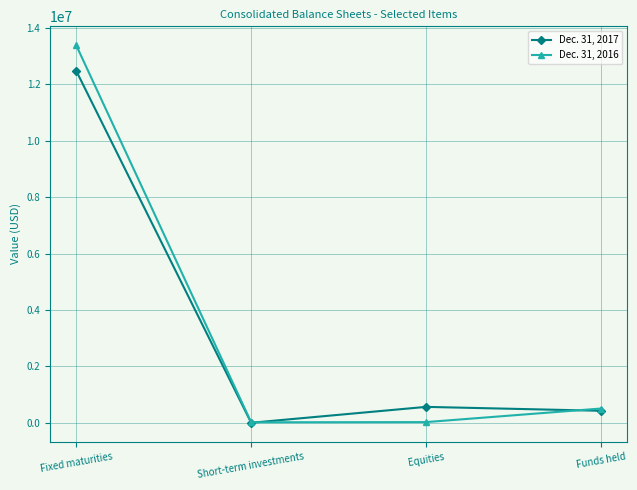

What is the label of the 3rd point from the left?

Equities